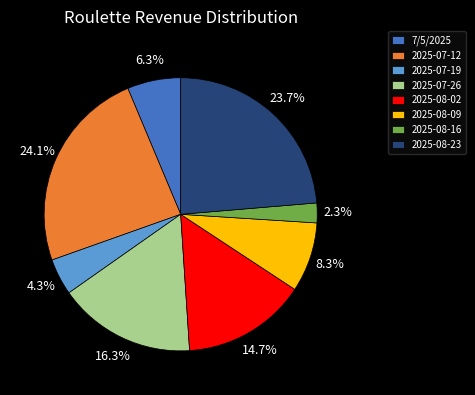

Between 7/5/2025 and 2025-08-02, which is larger?

2025-08-02